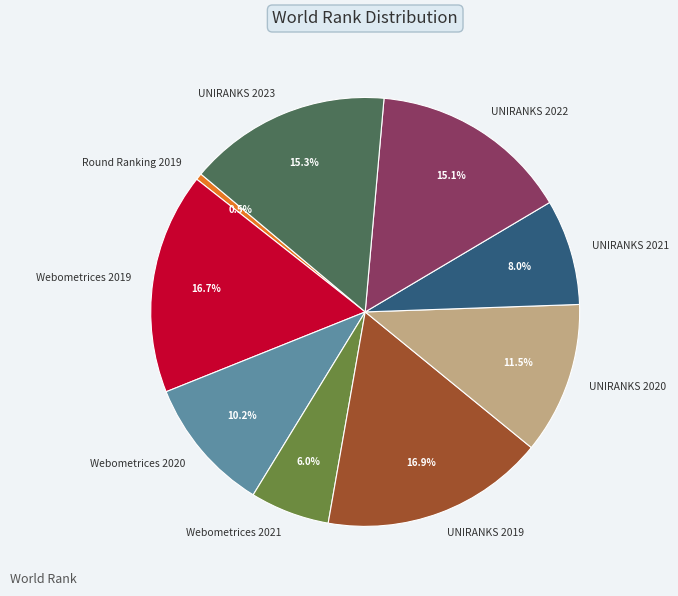

How many slices are in this pie chart?

9